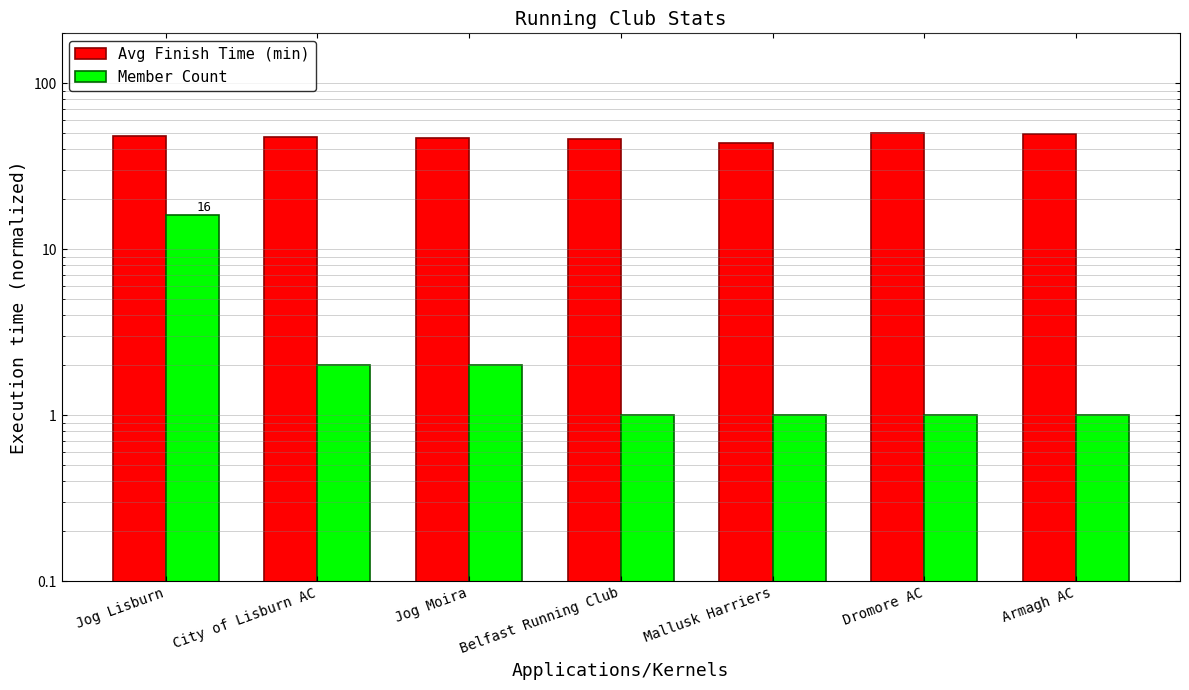

How many Avg Finish Time (min) values are between 45 and 49?

4